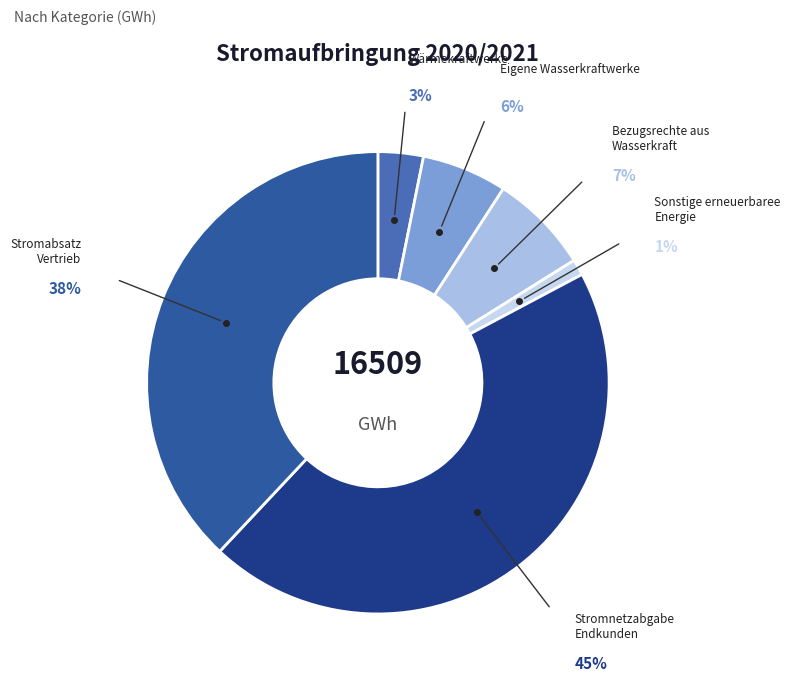

What percentage is the Sonstige erneuerbare Energie slice, to the nearest percent?

1%